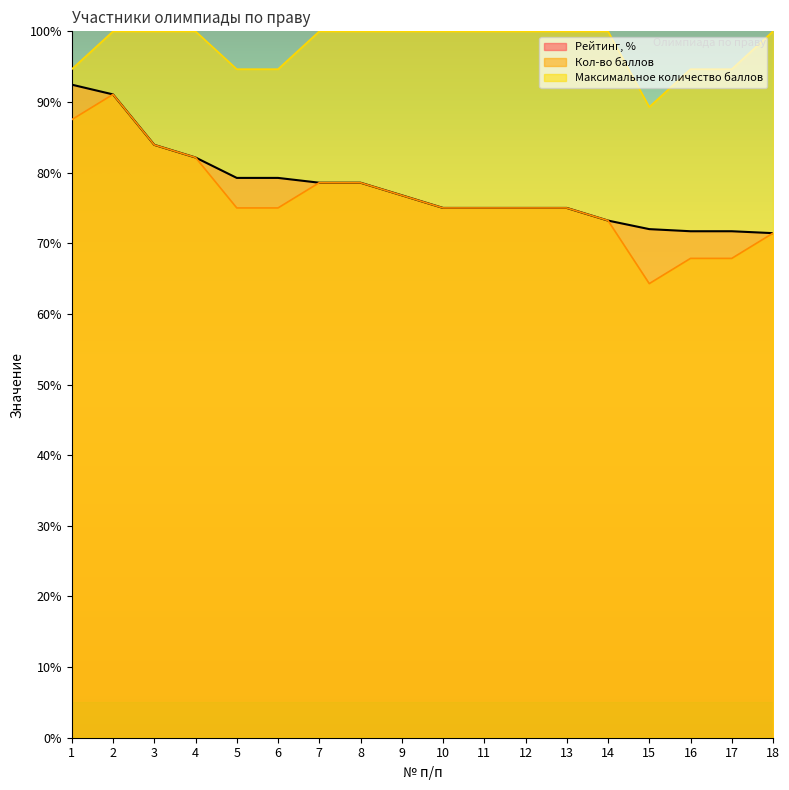

What is the smallest value displayed?

64.3